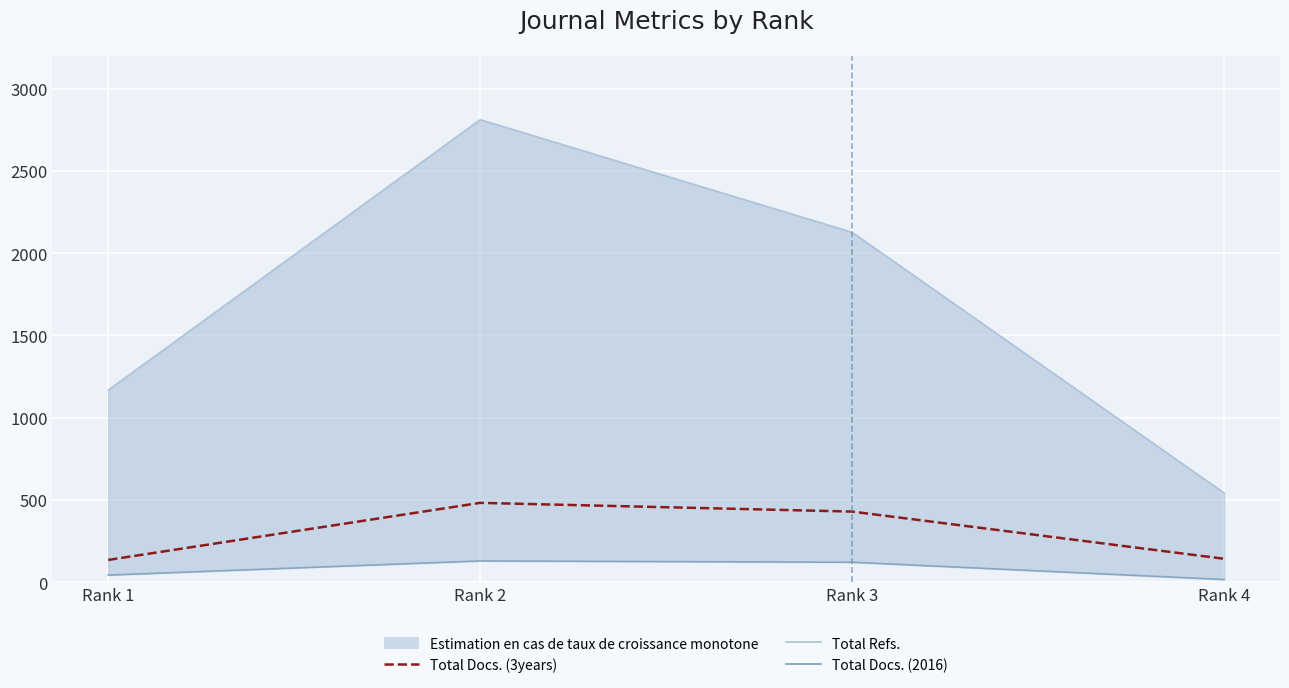

What is the maximum value for Total Docs. (2016)?

129